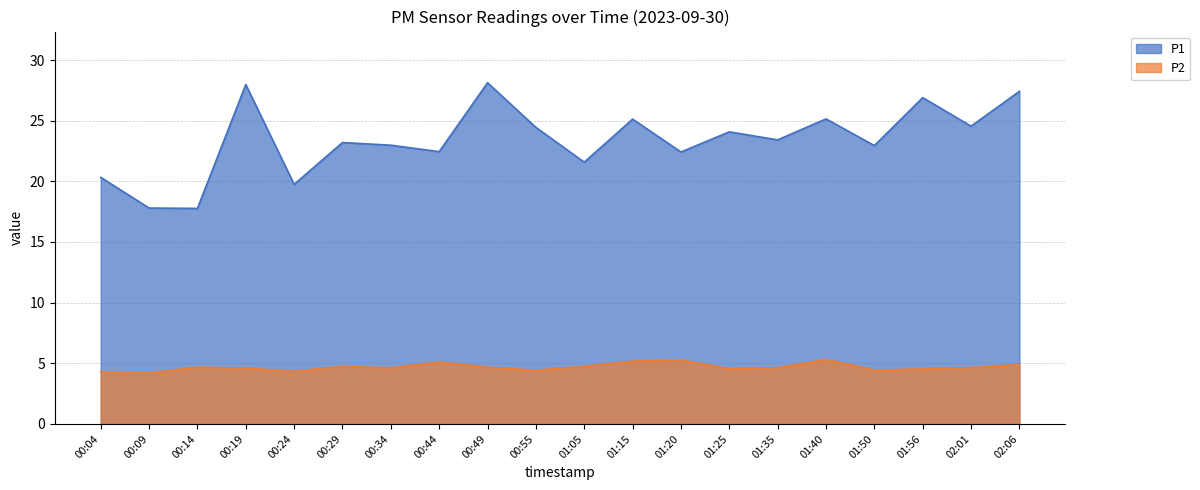

What is the sum of the P2 values at 01:20 and 01:40?

10.6